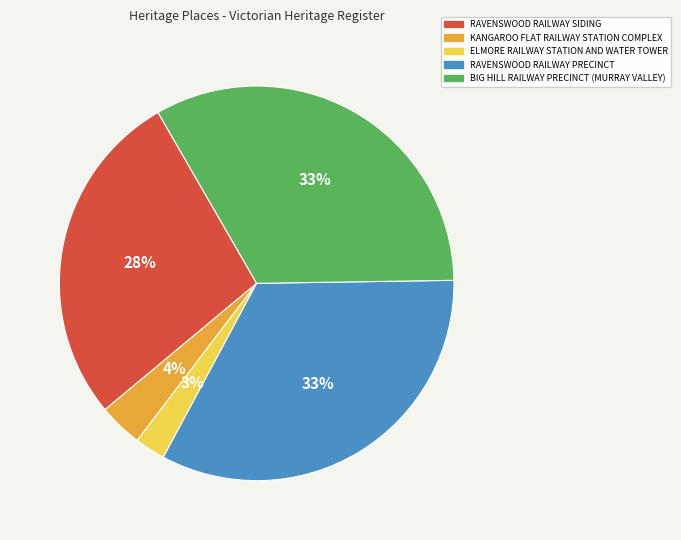

Which category has the smallest portion of the pie?

ELMORE RAILWAY STATION AND WATER TOWER